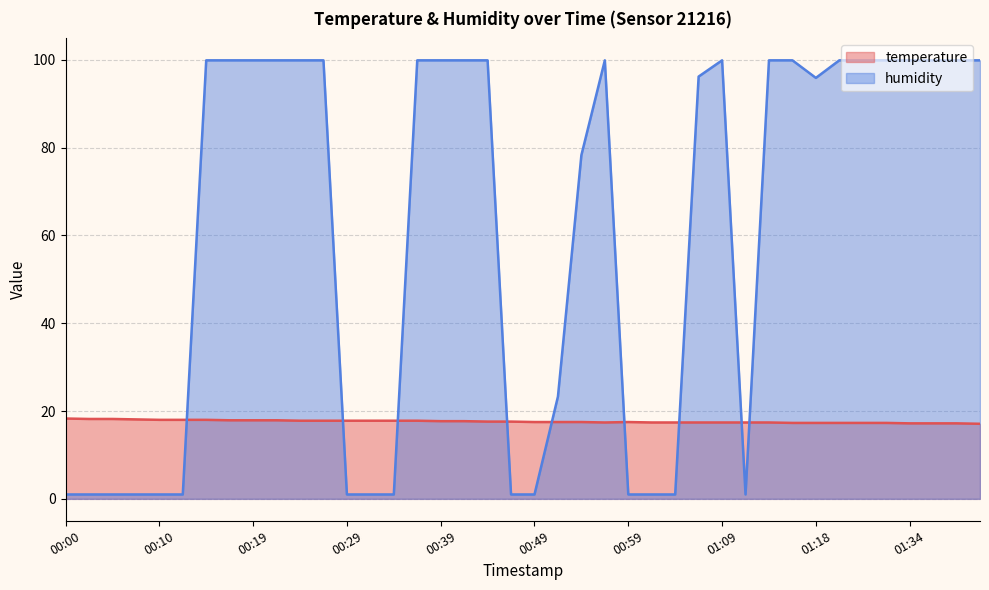

Rank the series by their maximum value, from lowest to highest.

temperature, humidity